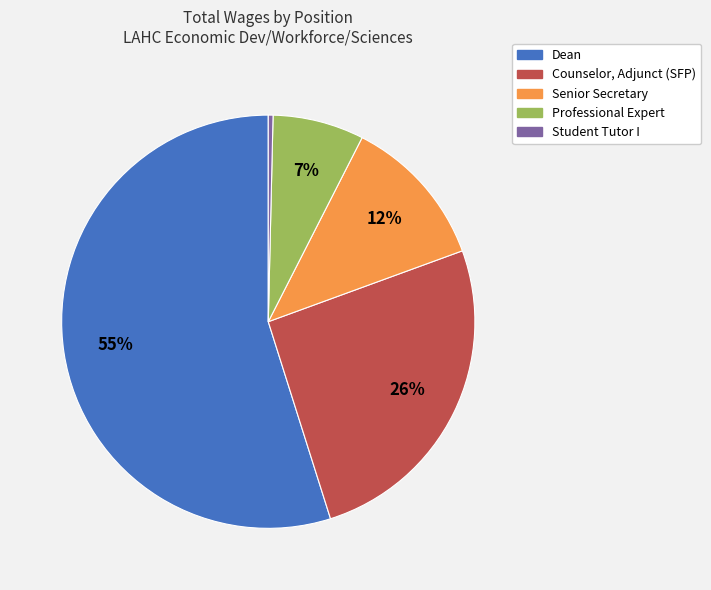

What is the ratio of the value at Professional Expert to the value at Counselor, Adjunct (SFP)?

0.3